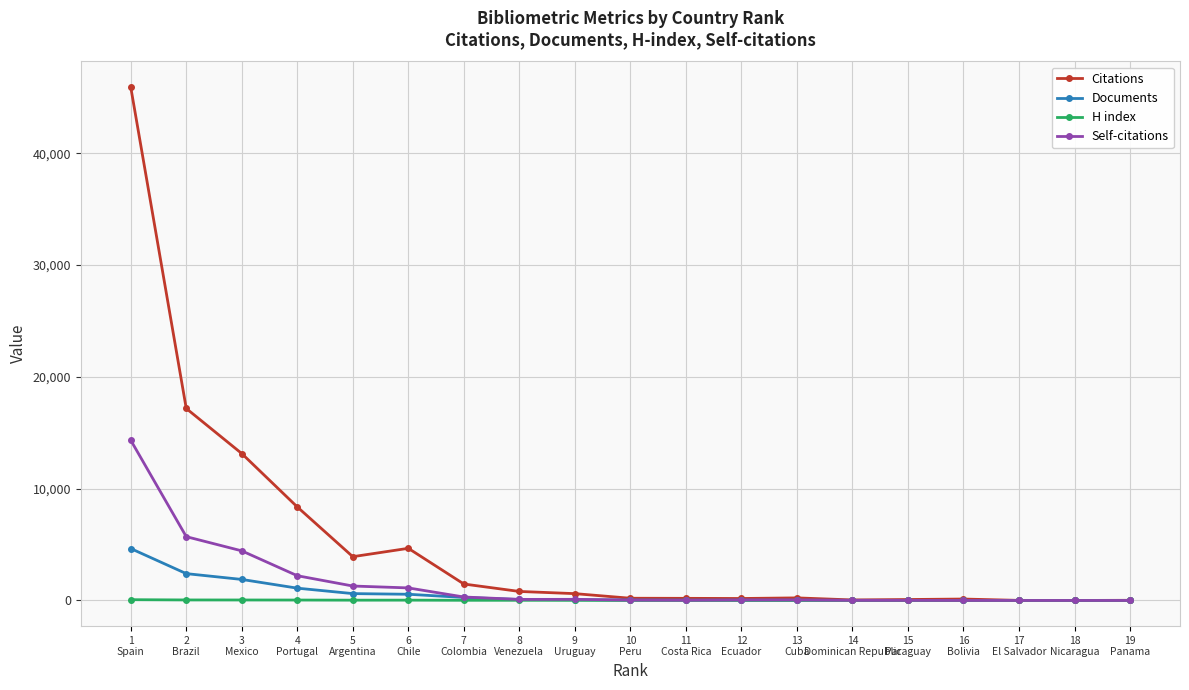

What is the label of the 19th point from the right?

1
Spain